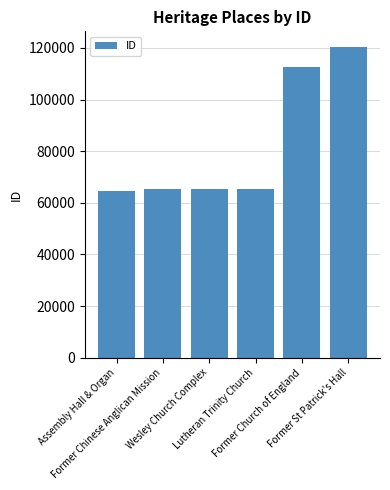

What is the difference between the second highest and second lowest values?

47257